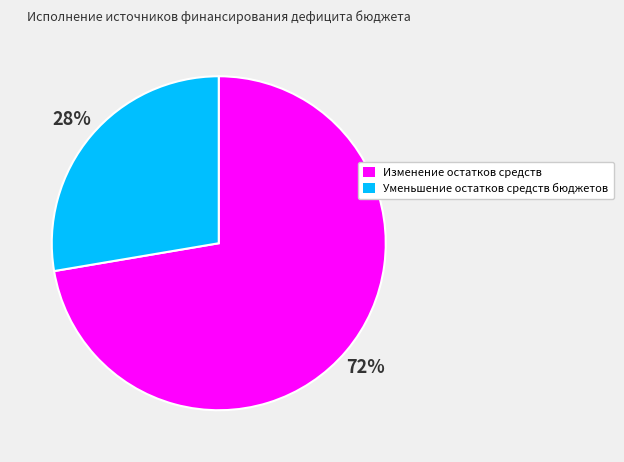

To the nearest percent, what percentage of the pie is Изменение остатков средств?

72%